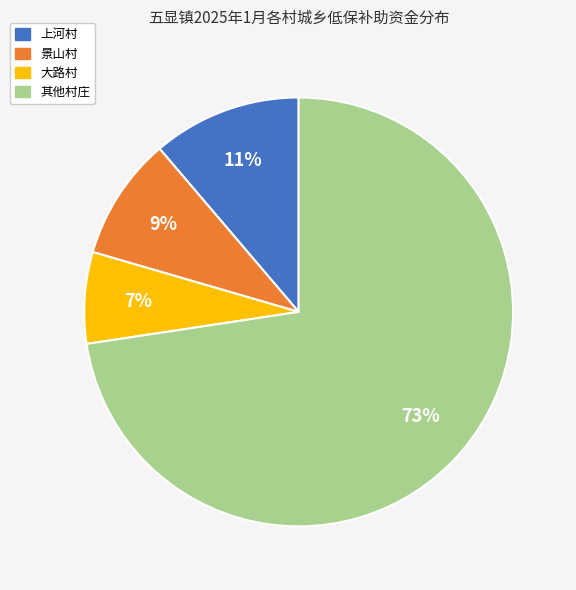

Is there a majority slice in this chart?

Yes